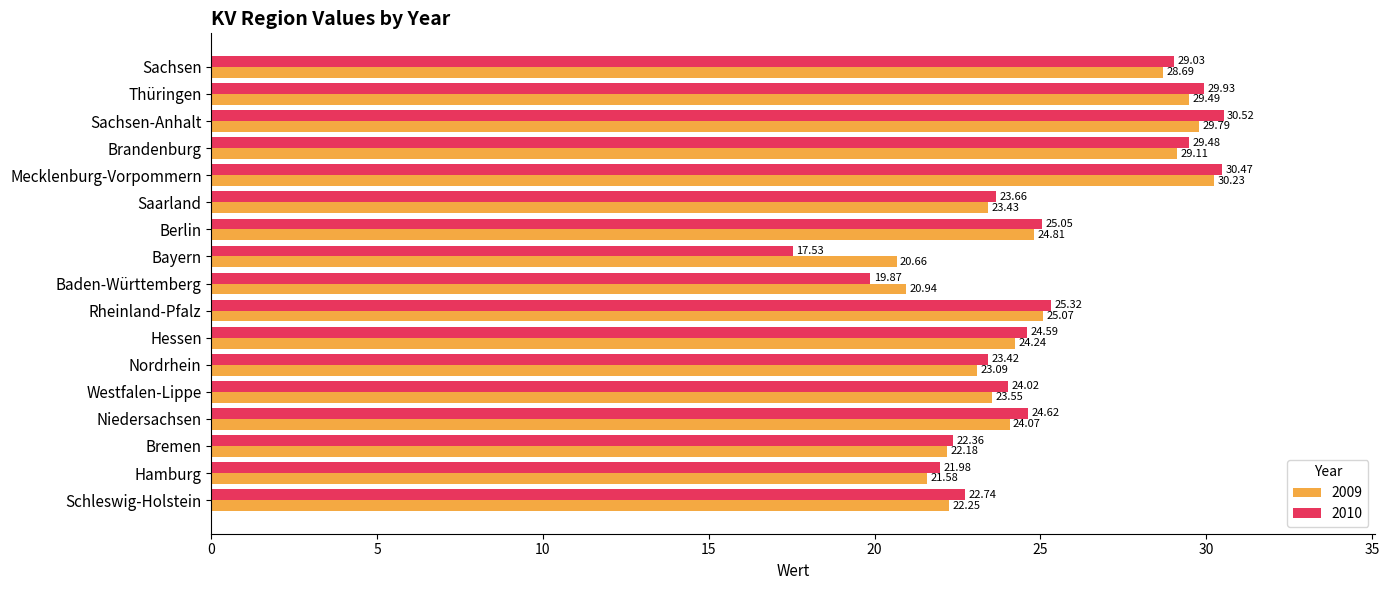

What are all the series names shown in the legend?

2009, 2010